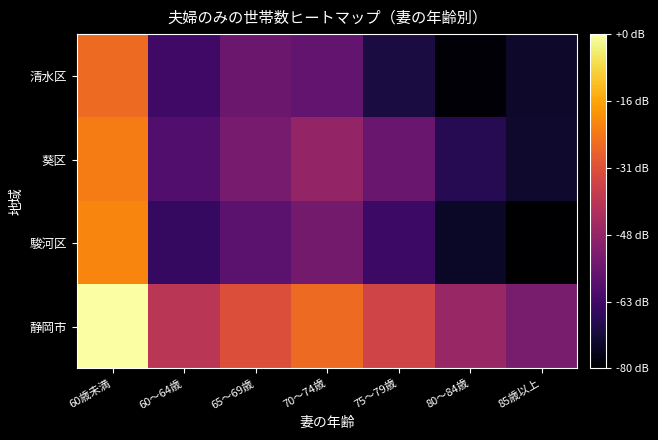

At how many categories does at least one series exceed 3?

7